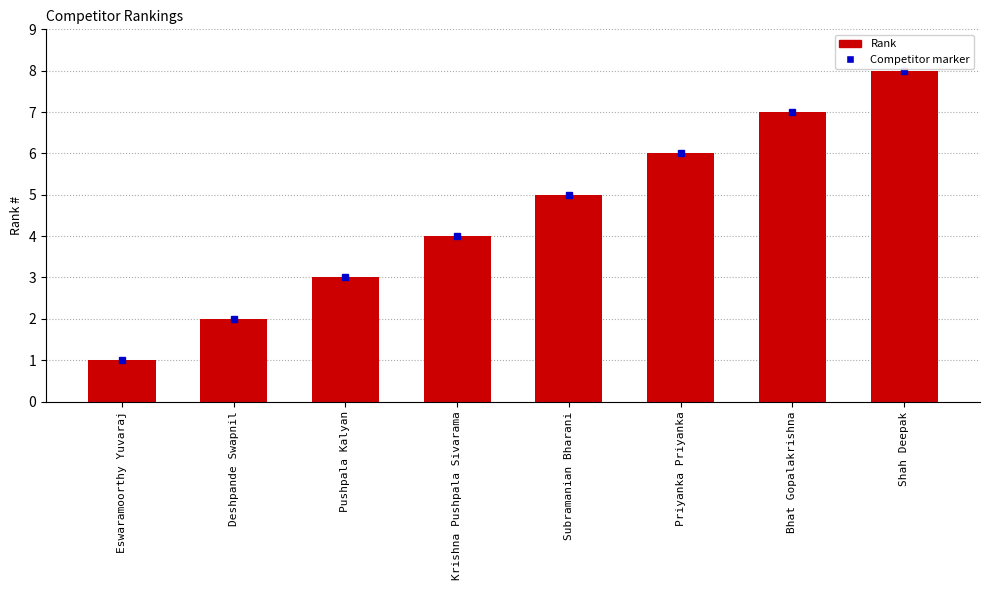

List the labels in order of value, largest first.

Shah Deepak, Bhat Gopalakrishna, Priyanka Priyanka, Subramanian Bharani, Krishna Pushpala Sivarama, Pushpala Kalyan, Deshpande Swapnil, Eswaramoorthy Yuvaraj